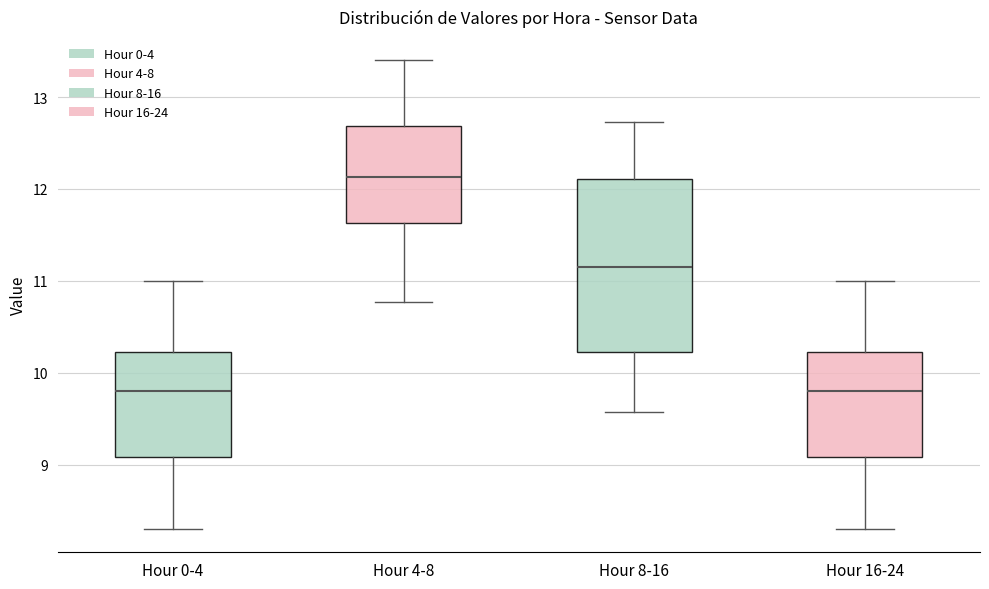

Where does the lower whisker of the box for Hour 4-8 end on the y-axis? The values are not printed on the chart, so give them approximately, as read against the axis.

10.8